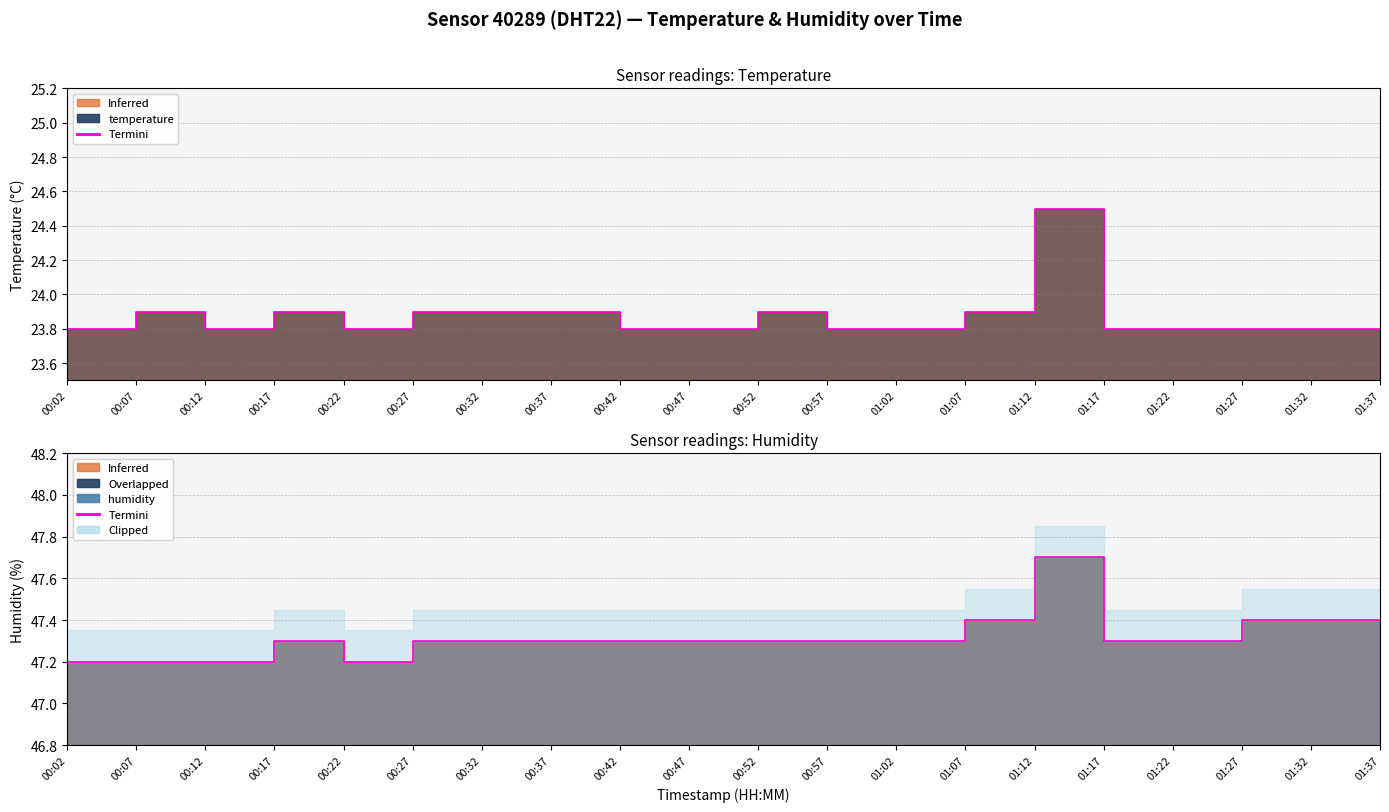

What is the label of the 2nd point from the left?

00:07